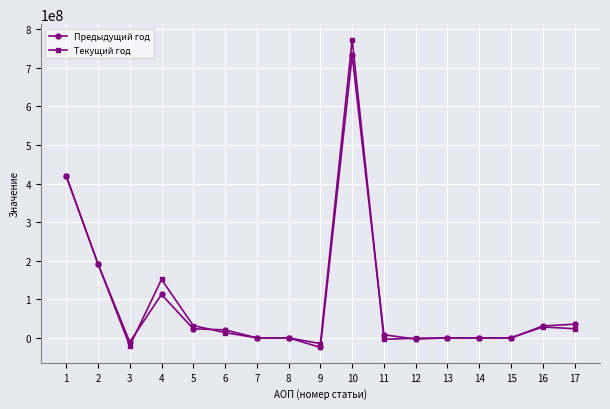

Which series has the widest spread of values?

Текущий год